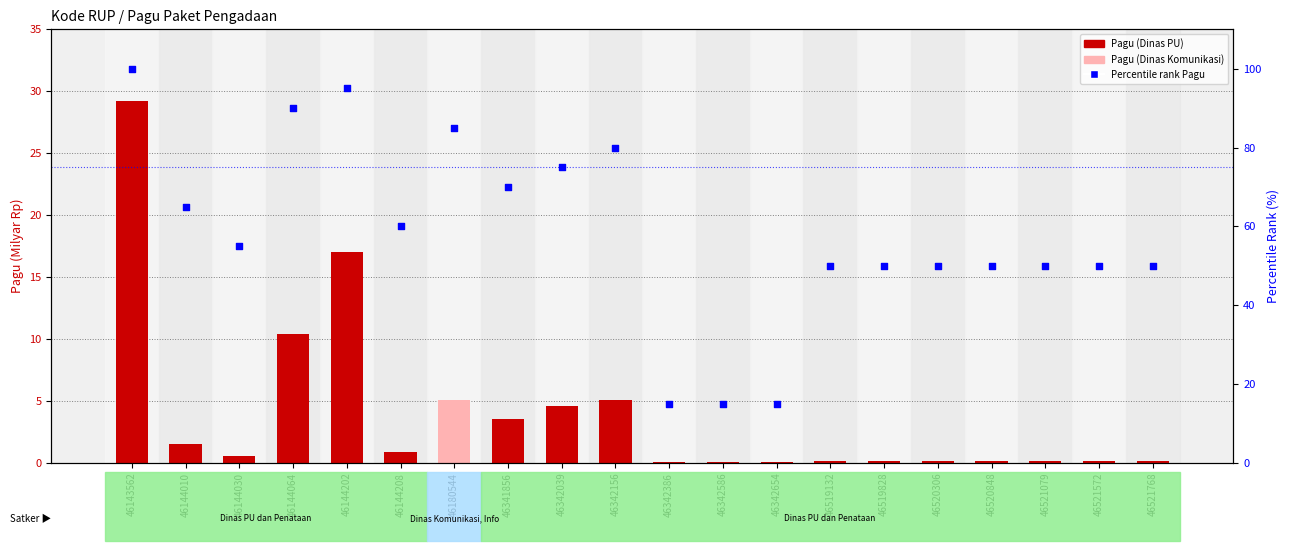

At how many categories does at least one series exceed 72?

6